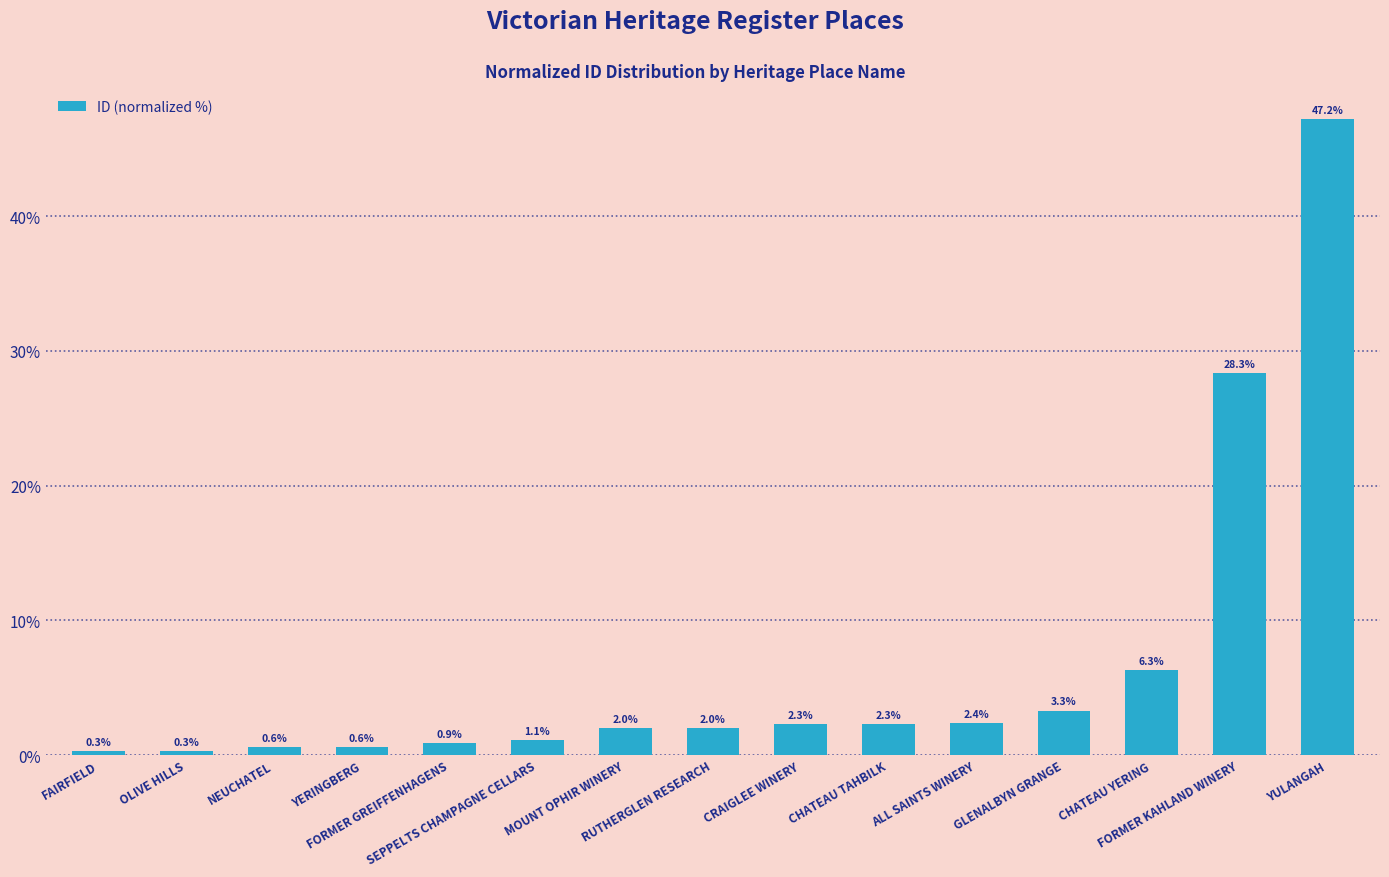

What is the difference between the values at CHATEAU YERING and CRAIGLEE WINERY?

4.0